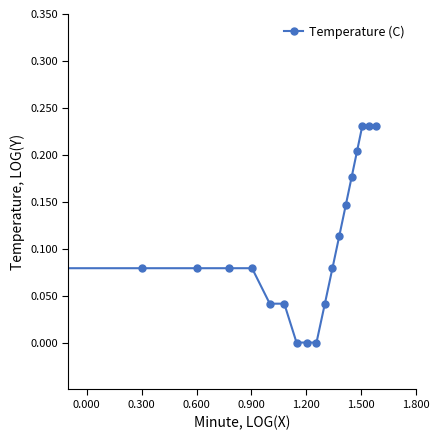

How many distinct data groups are displayed?

1